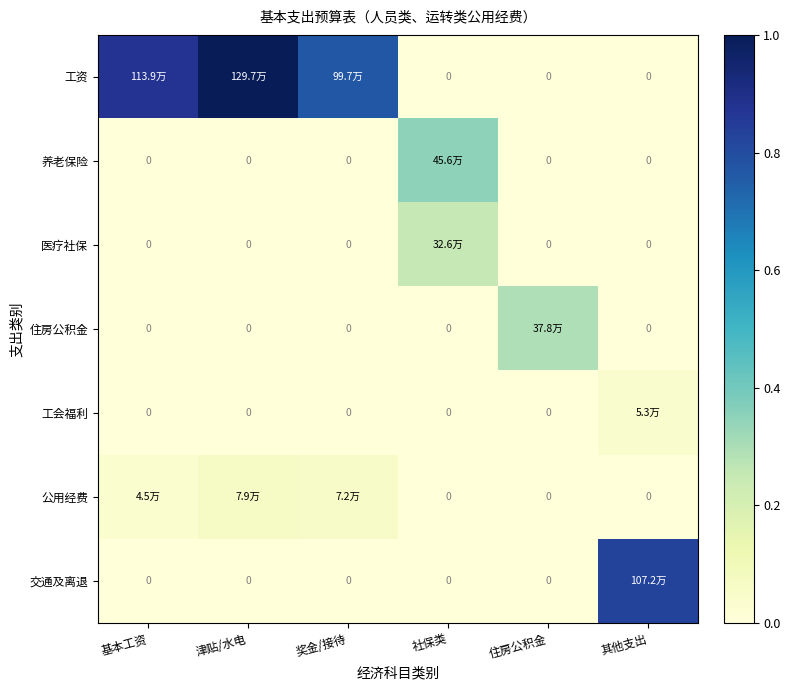

What is the difference between the highest and lowest values at 基本工资?

0.9